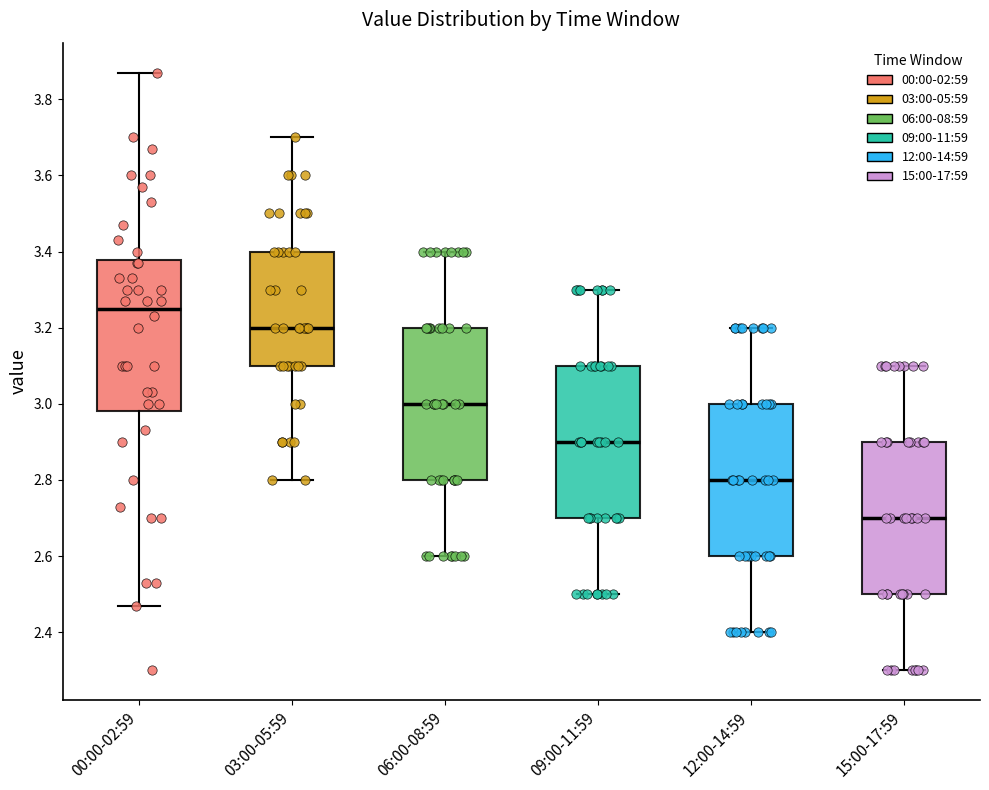

Where is the upper edge of the box for 09:00-11:59 on the y-axis? The values are not printed on the chart, so give them approximately, as read against the axis.

3.10